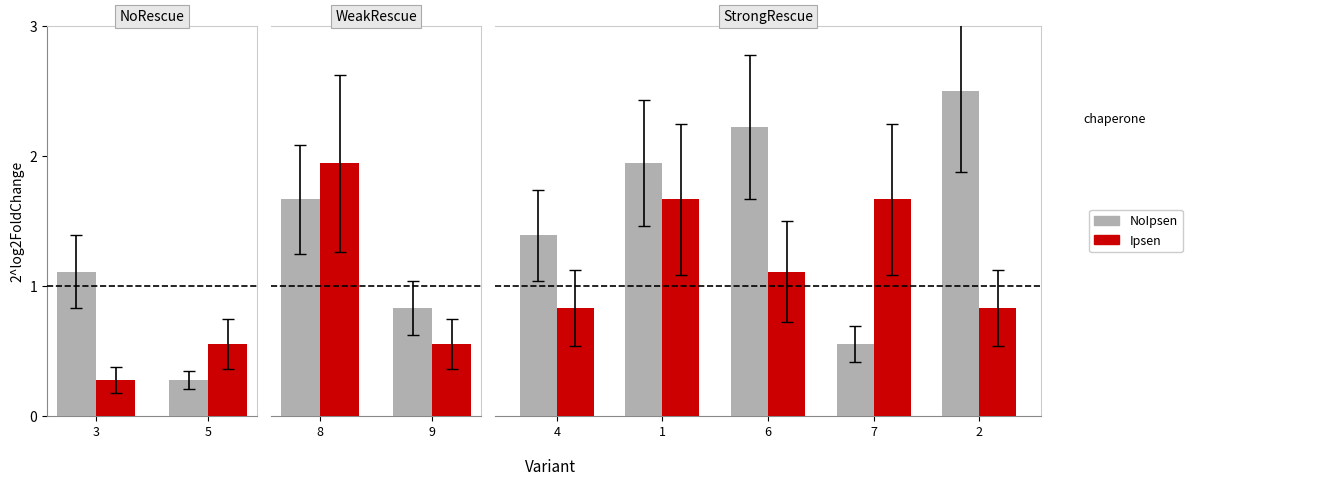

Which series has the largest total across all categories?

NoIpsen